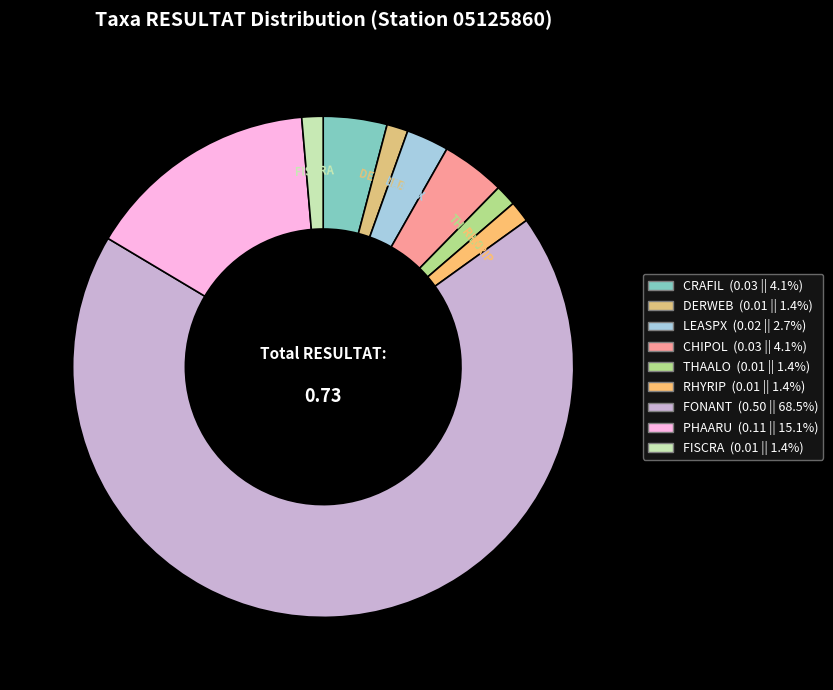

How many slices are in this pie chart?

9